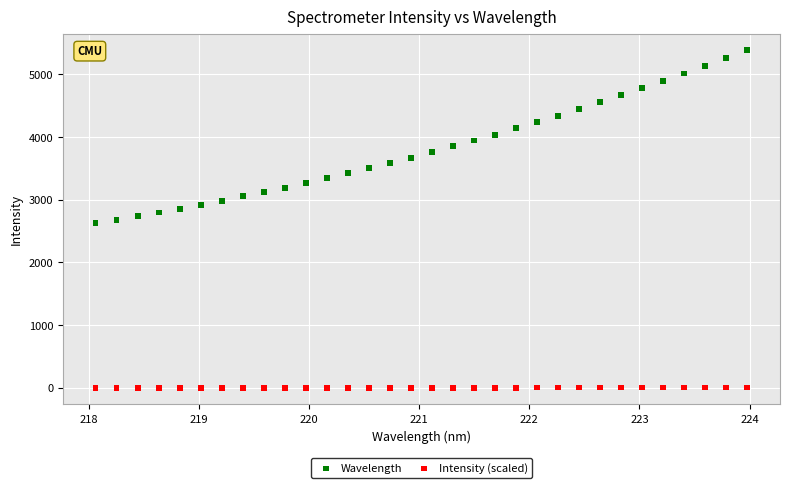

Which series contains the lowest Y value?

Intensity (scaled)